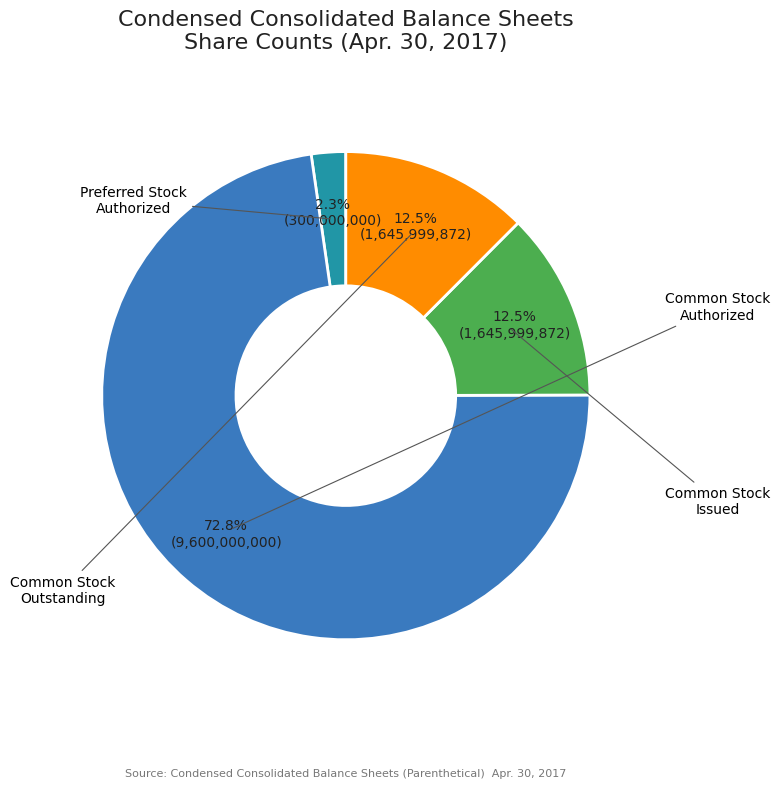

Does any single category account for the majority?

Yes